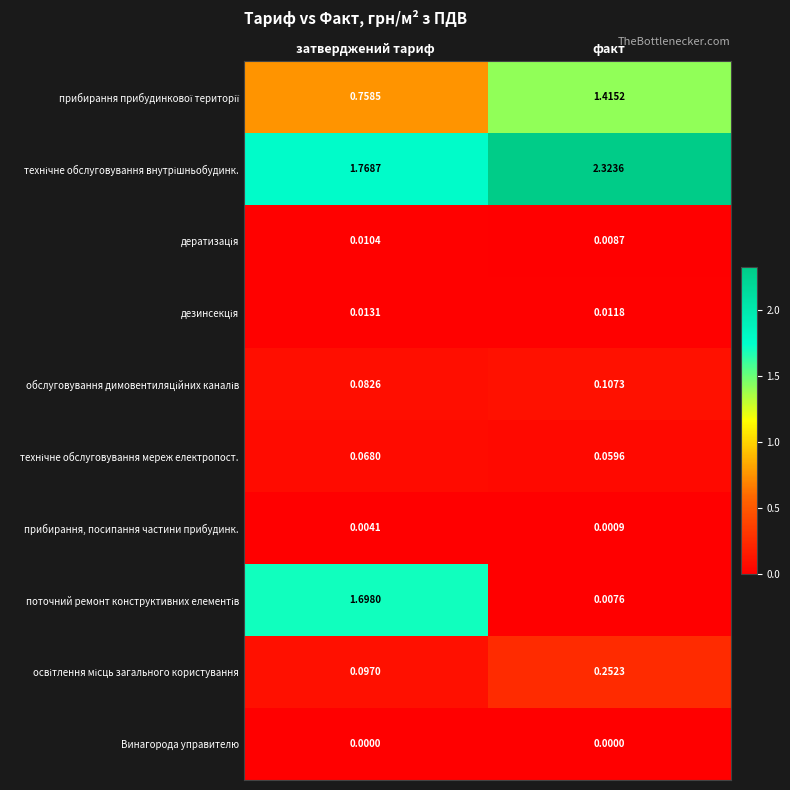

At which category does the chart reach its peak across all series?

факт